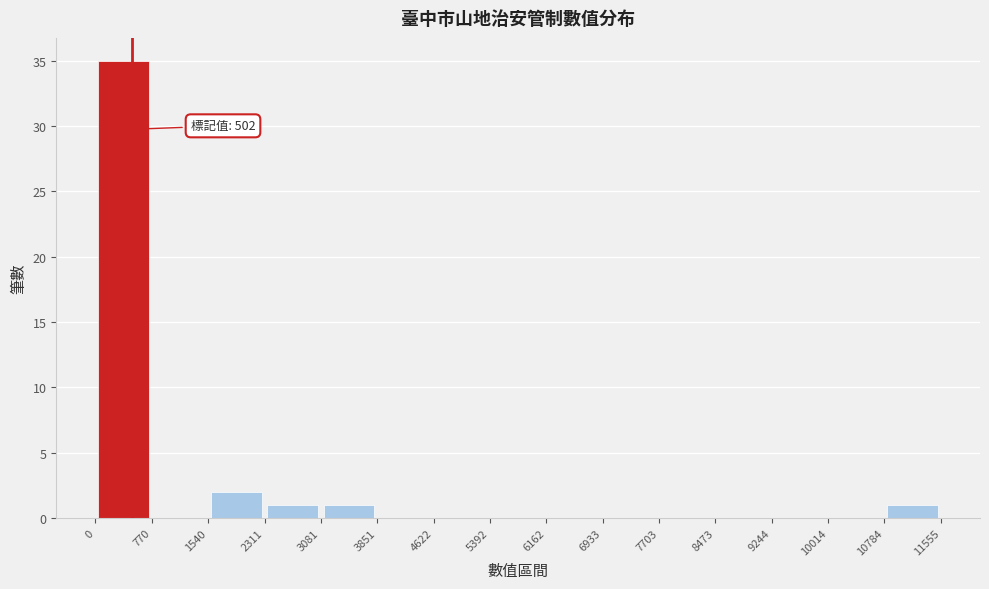

Over which range of the x-axis is the bar tallest?

0 to 770